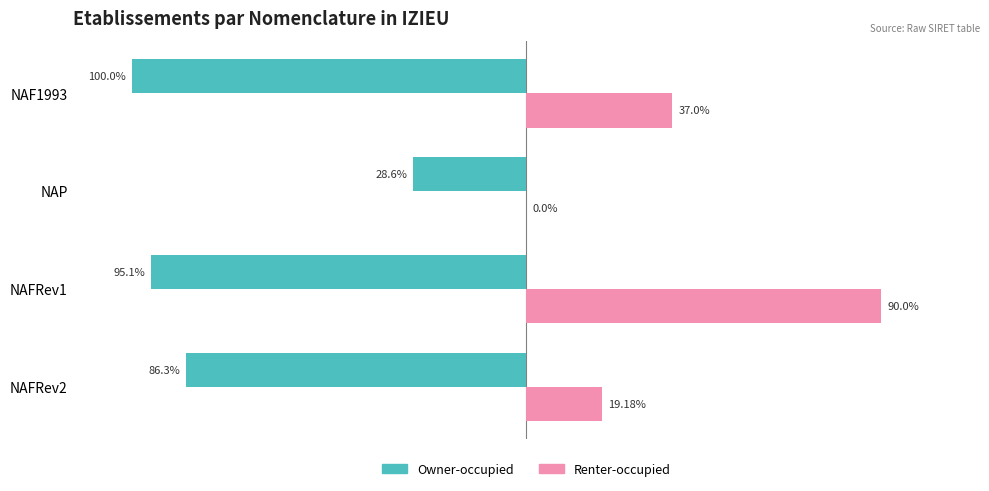

Is the value of Renter-occupied at NAP greater than the value of Owner-occupied at NAP?

Yes